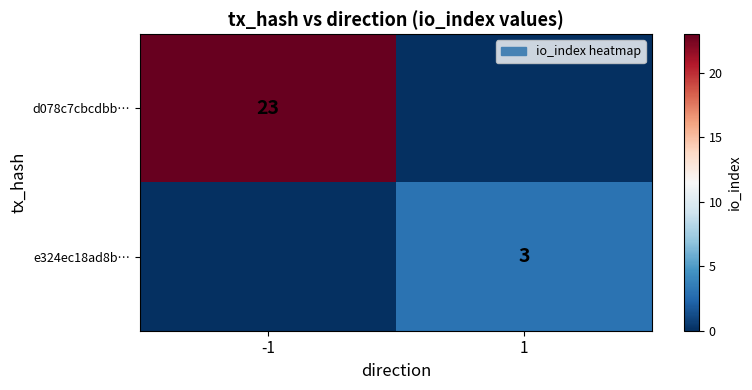

Is it true that e324ec18ad8b… equals 3 at 1?

True